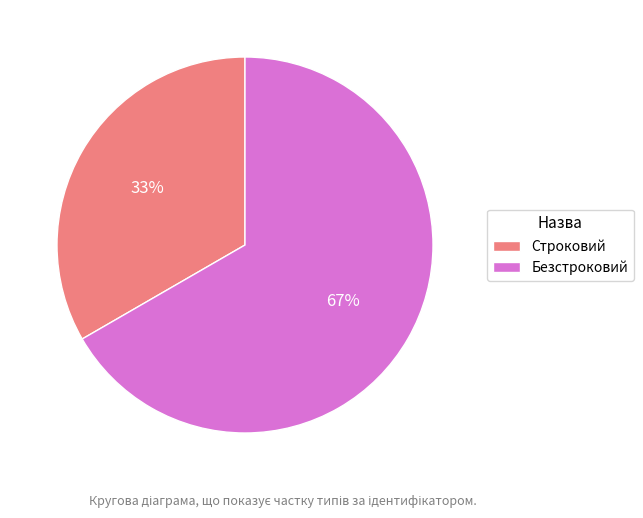

Which has a higher value, Строковий or Безстроковий?

Безстроковий